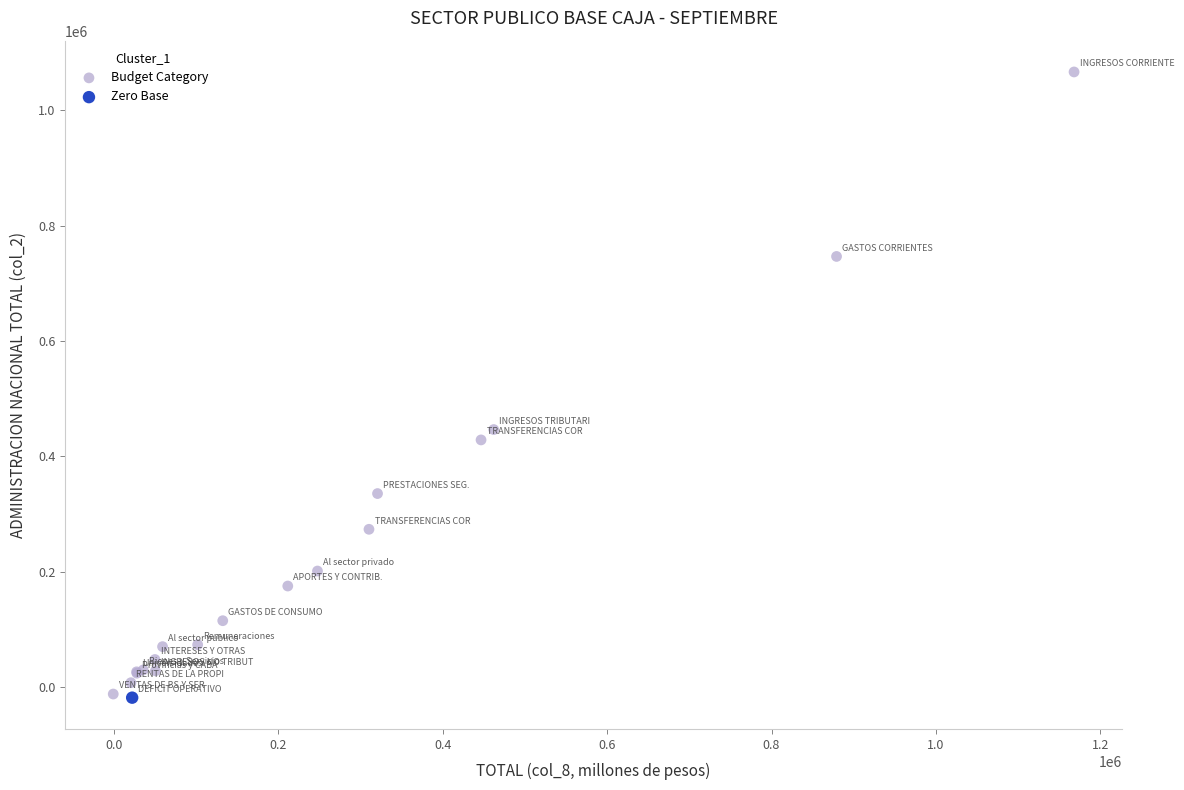

What are all the series names shown in the legend?

Budget Category, Zero Base